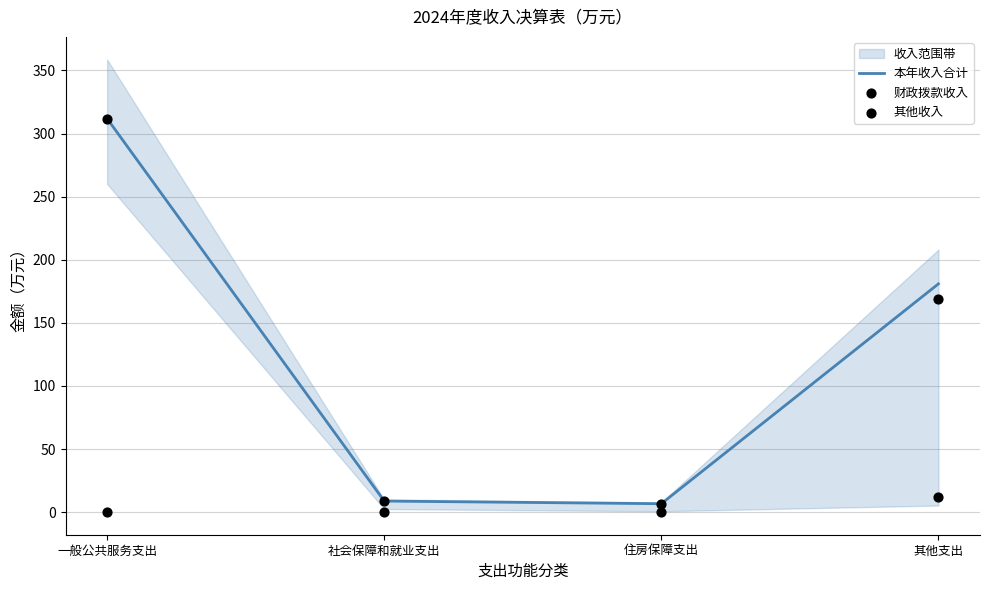

Which series reaches the maximum Y coordinate?

本年收入合计